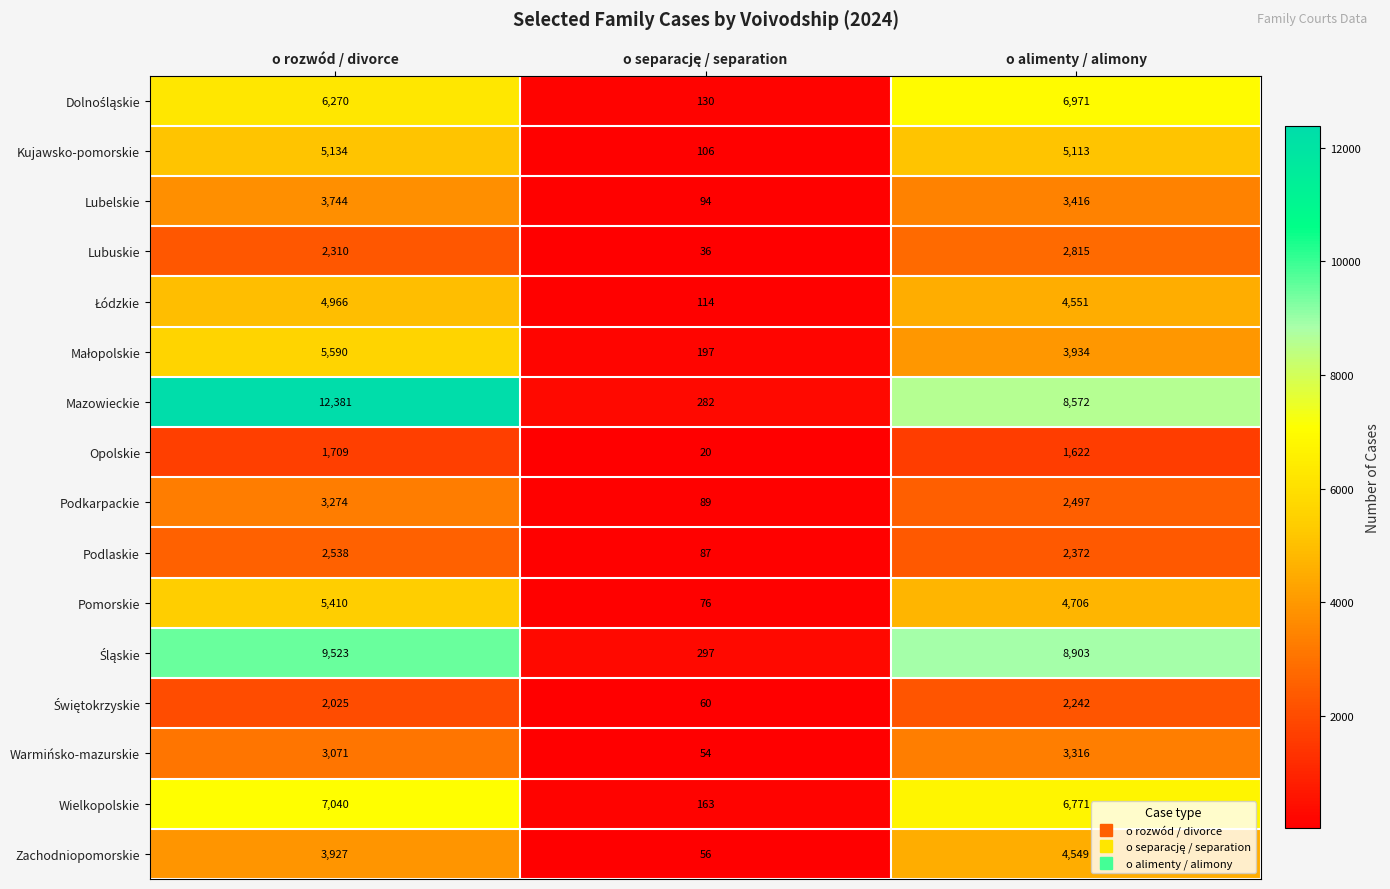

What is the total value across all series at o rozwód / divorce?

78912